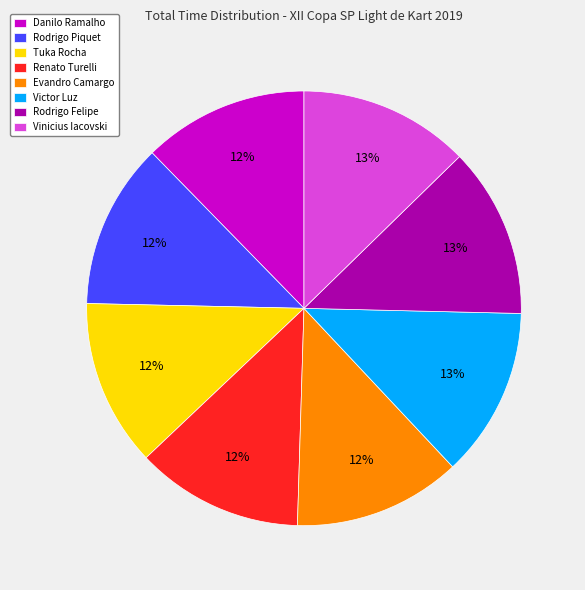

Is it true that Renato Turelli is 27% of the pie?

False